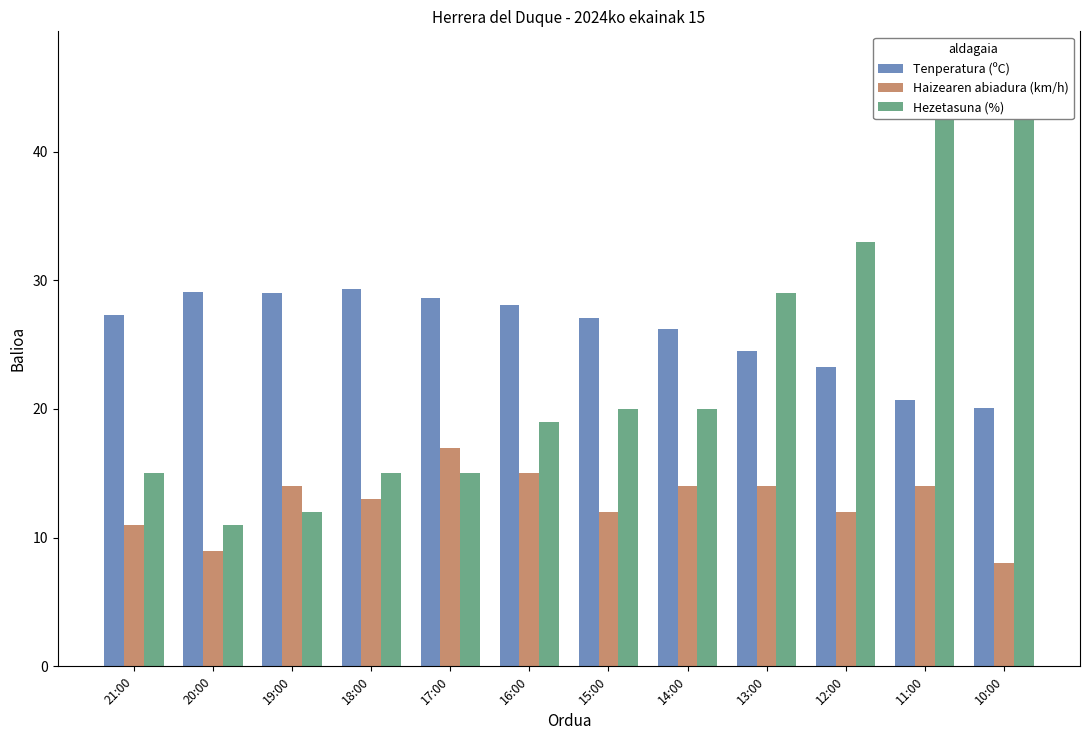

How many data points in Tenperatura (ºC) are above 27?

7